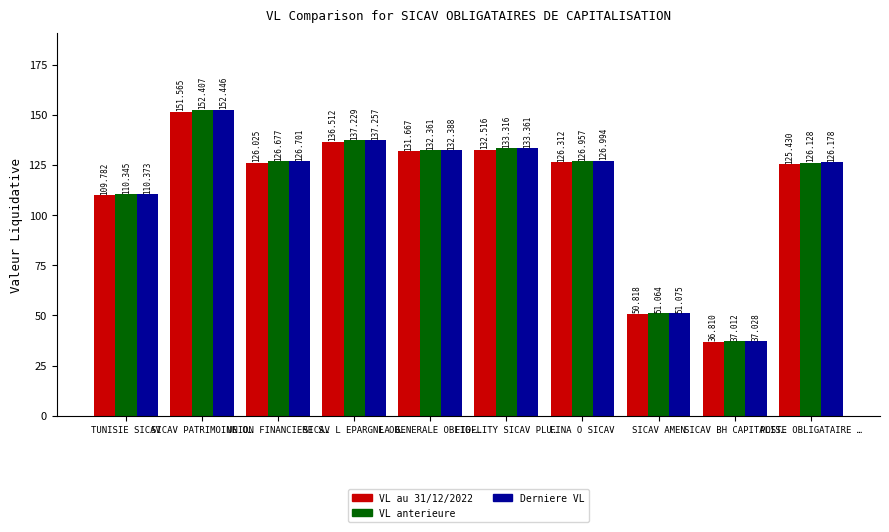

What is the approximate value of VL anterieure at POSTE OBLIGATAIRE …?

126.1